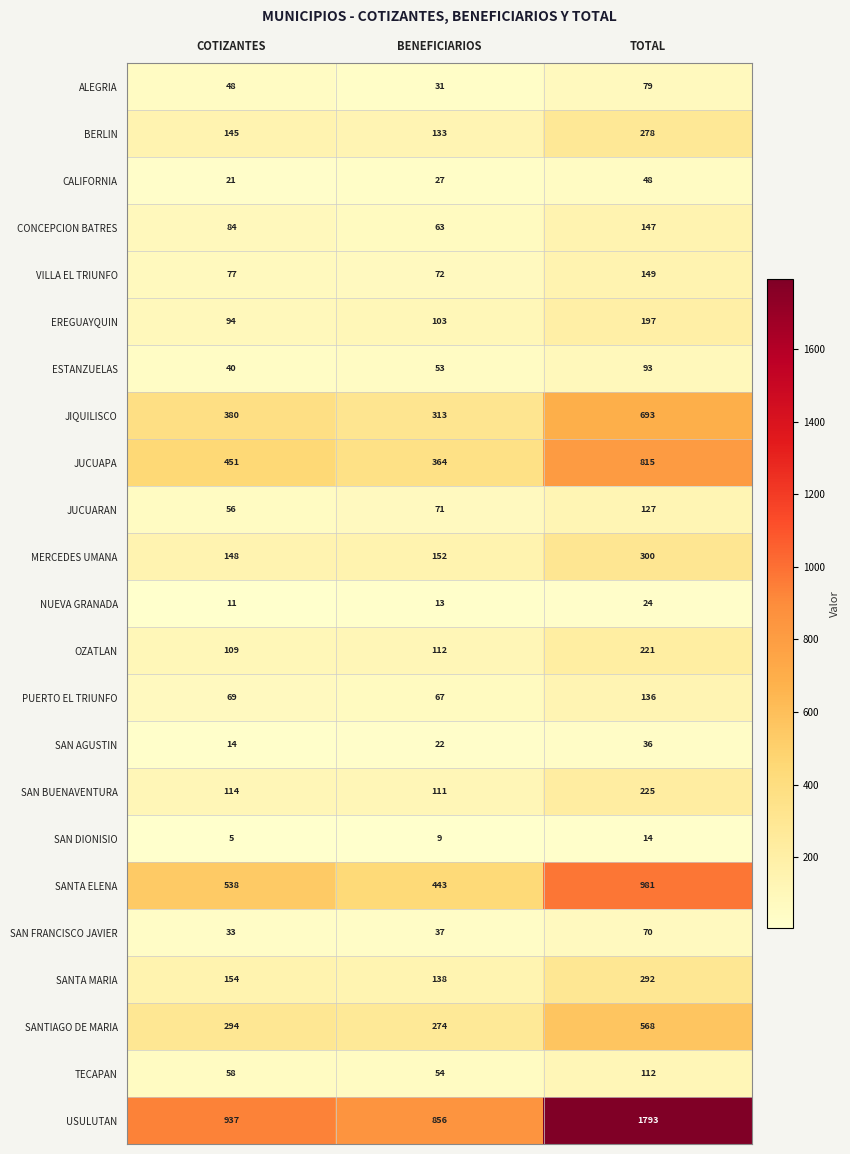

What value does the SAN DIONISIO series have at BENEFICIARIOS?

9